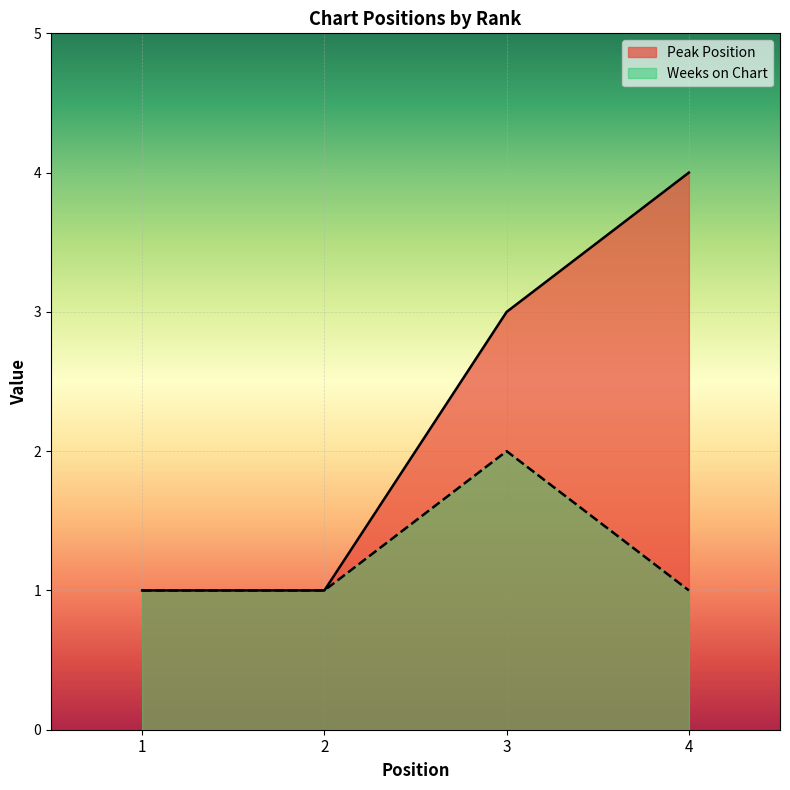

Rank the series by their maximum value, from lowest to highest.

Weeks on Chart, Peak Position